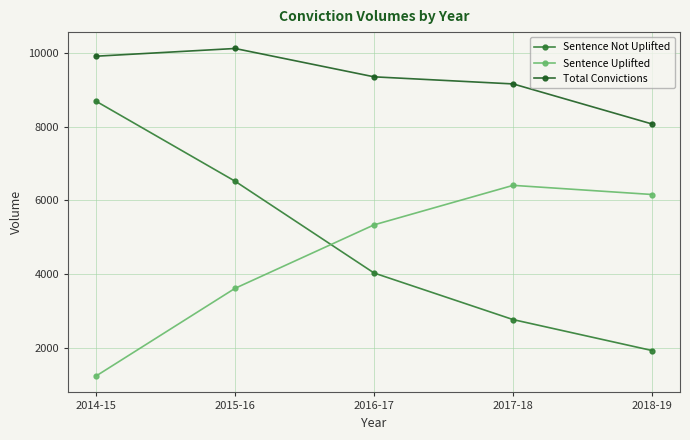

After their last crossing, which series has the higher values: Sentence Uplifted or Sentence Not Uplifted?

Sentence Uplifted